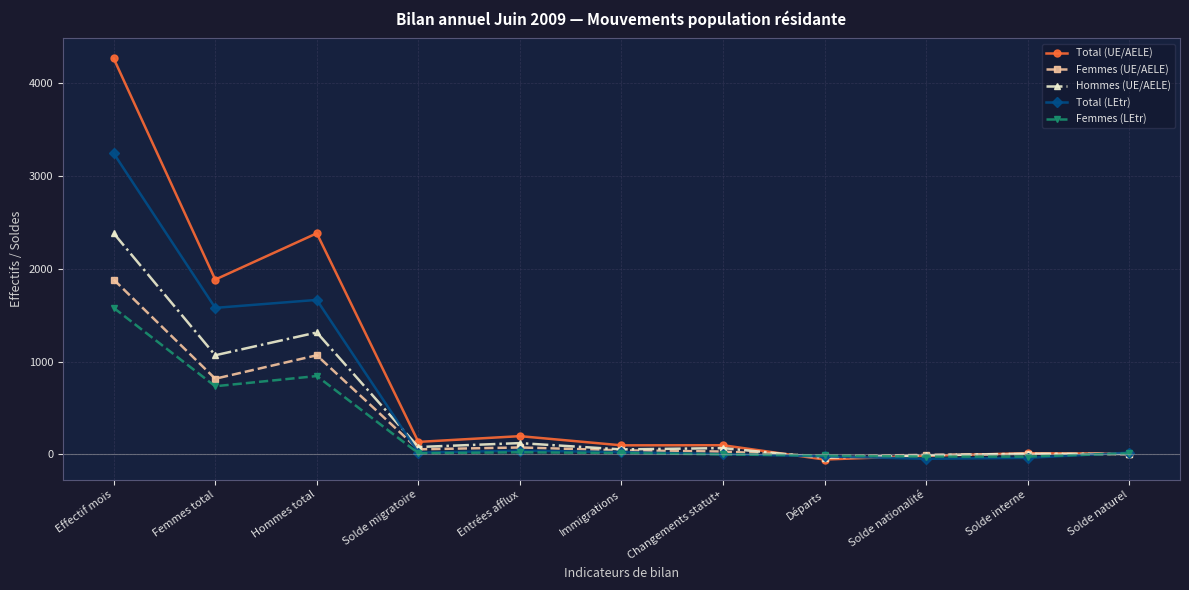

How many lines are shown in the chart?

5